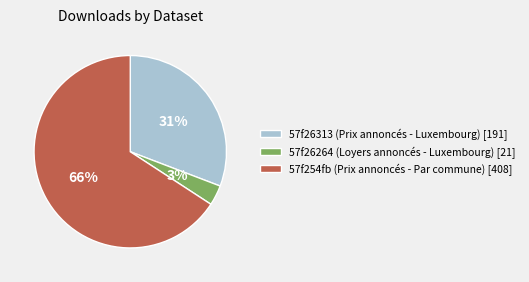

Between 57f254fb (Prix annoncés - Par commune) [408] and 57f26313 (Prix annoncés - Luxembourg) [191], which is larger?

57f254fb (Prix annoncés - Par commune) [408]